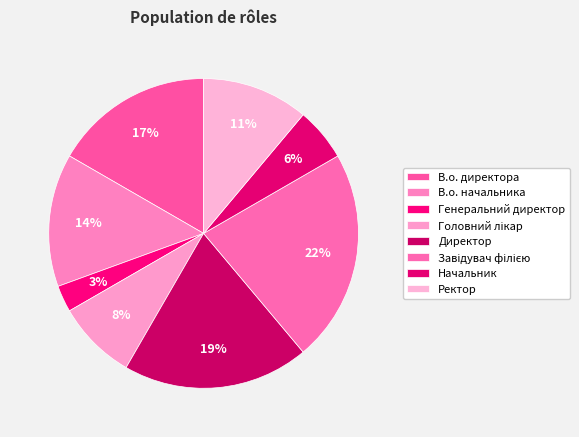

Combined, do Начальник and Головний лікар account for over 50%?

No